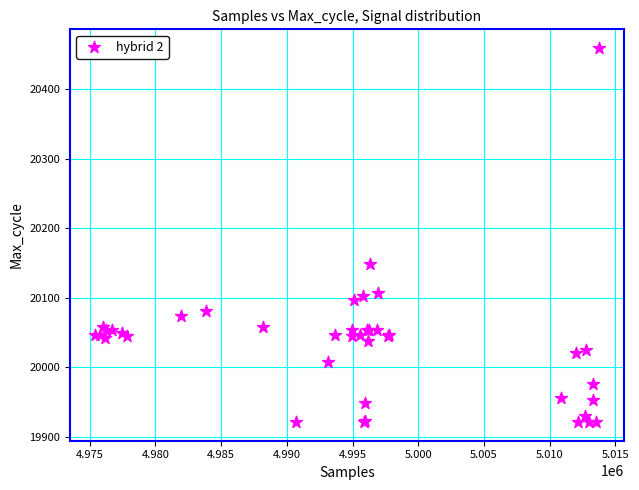

What Y value in the scatter plot is closest to 20190?

20148